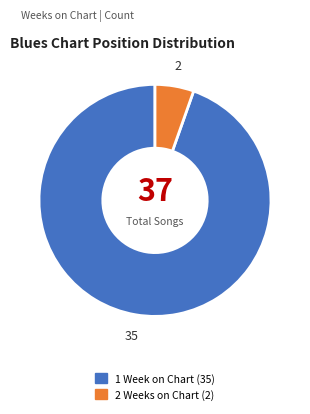

Is it true that 1 Week on Chart is 80% of the pie?

False